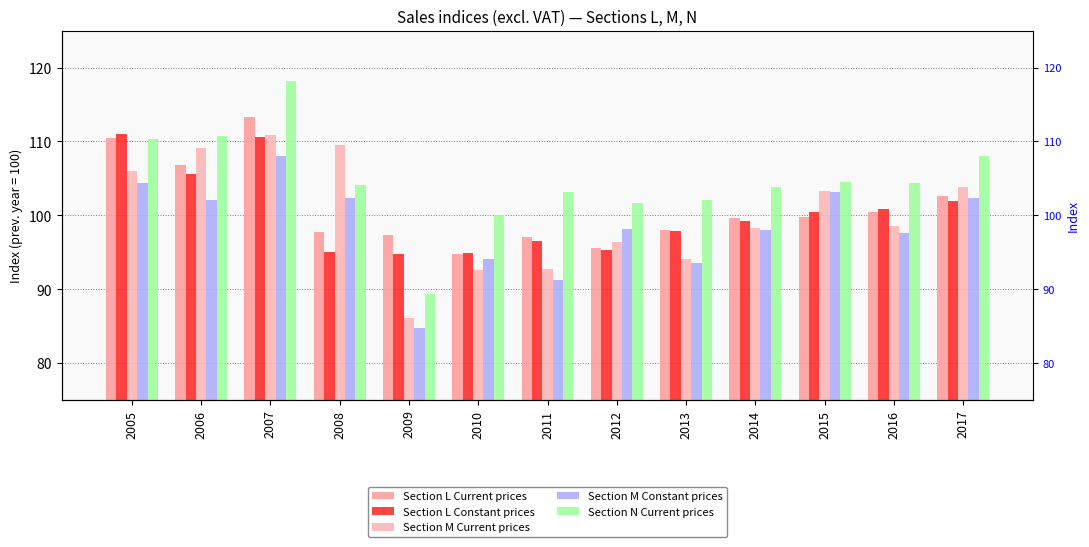

What is the difference between the maximum and minimum values in the Section L Constant prices series?

16.2